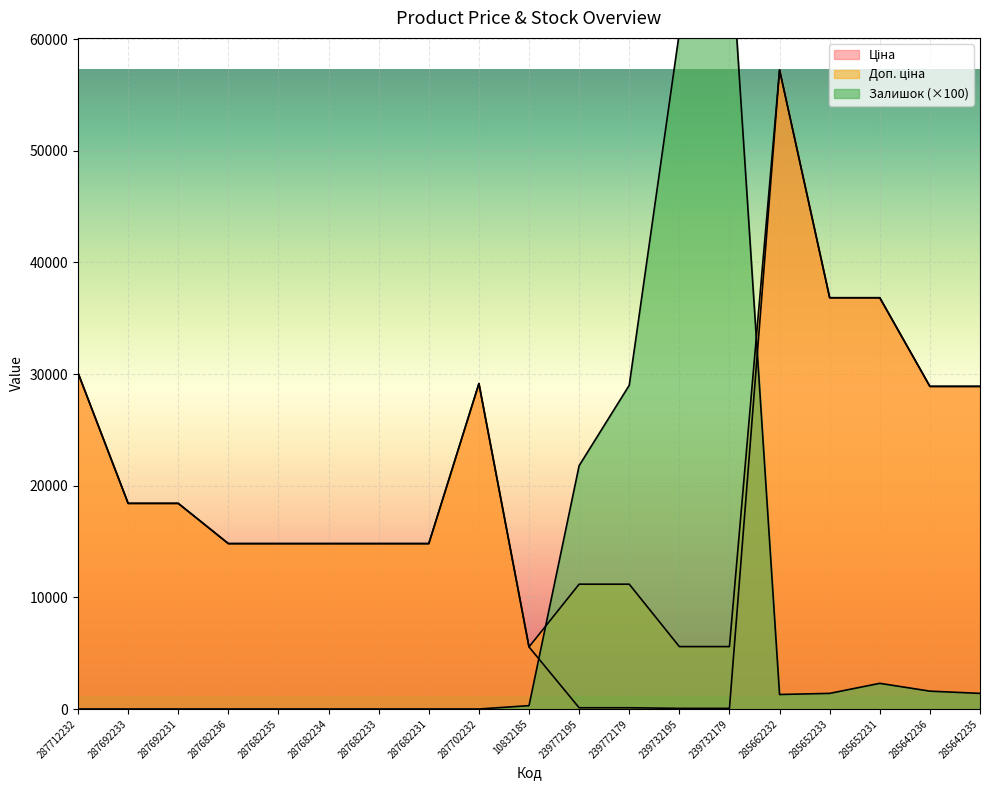

What is the label of the 4th point from the right?

285652233